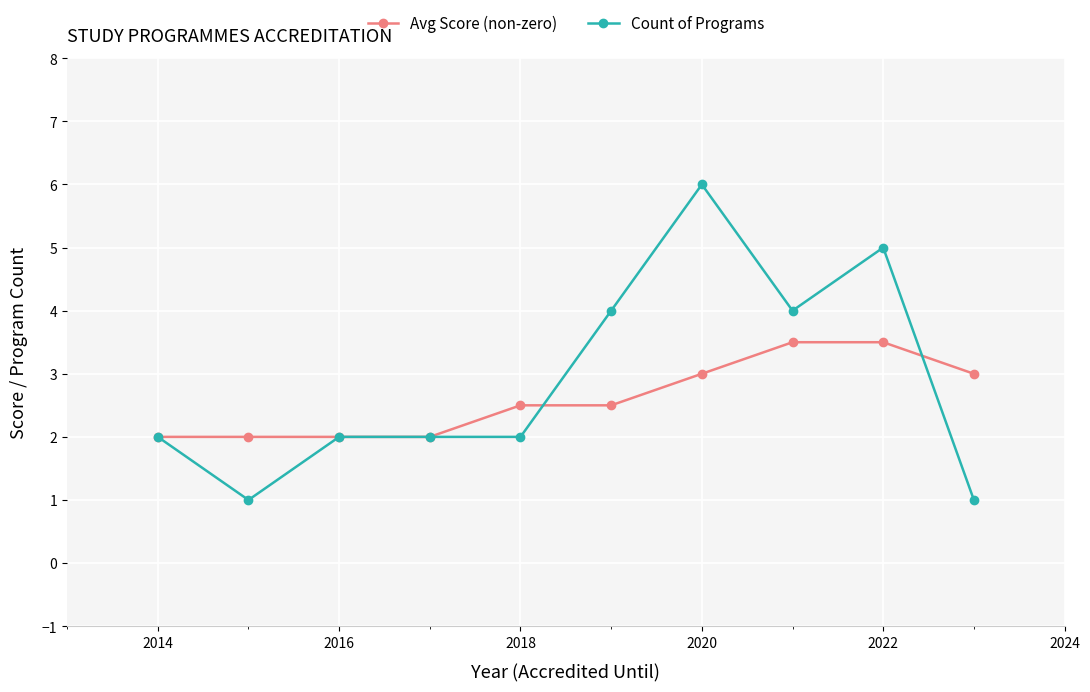

After their last crossing, which series has the higher values: Count of Programs or Avg Score (non-zero)?

Avg Score (non-zero)